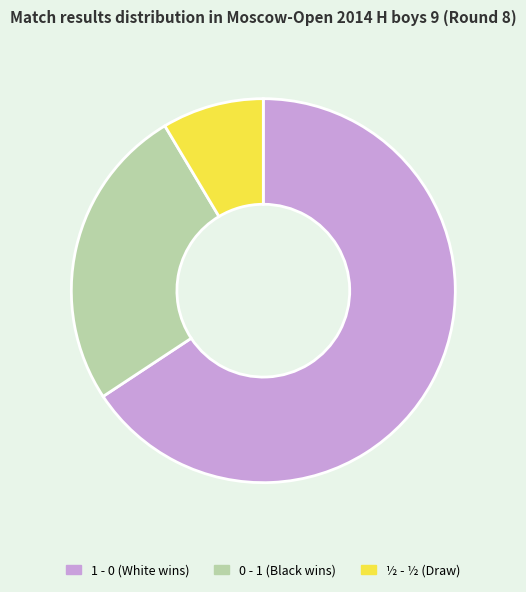

Which category has the smallest portion of the pie?

½ - ½